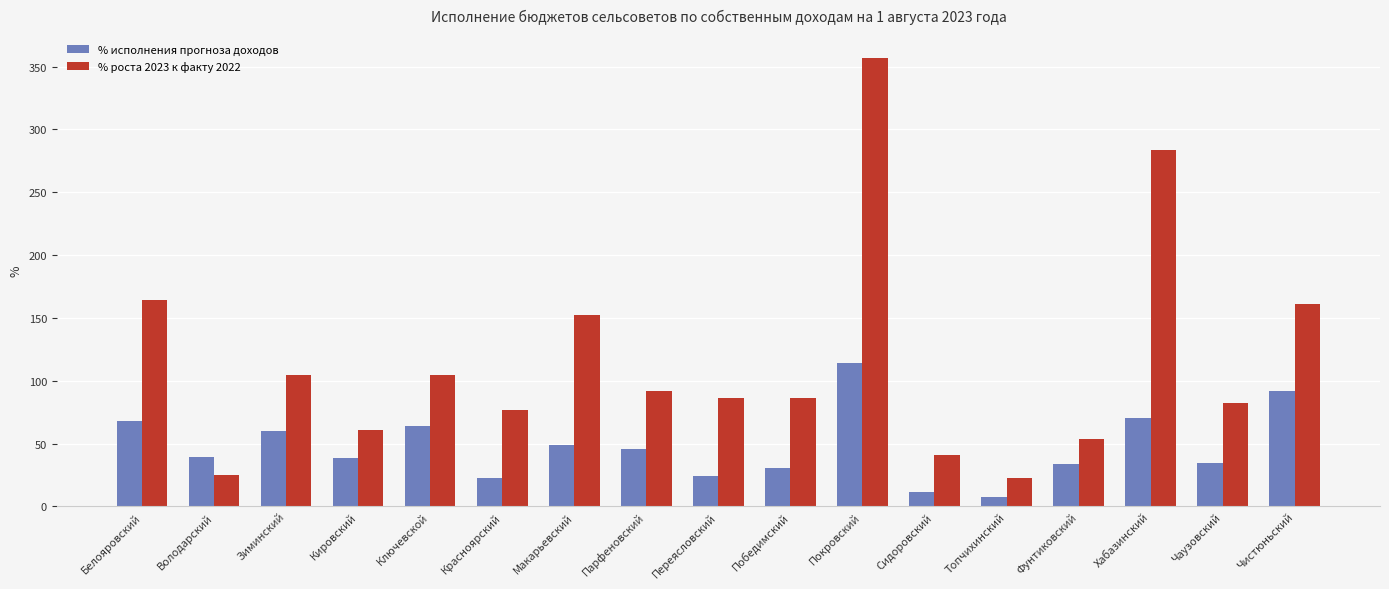

At which label does % роста 2023 к факту 2022 reach its minimum?

Топчихинский